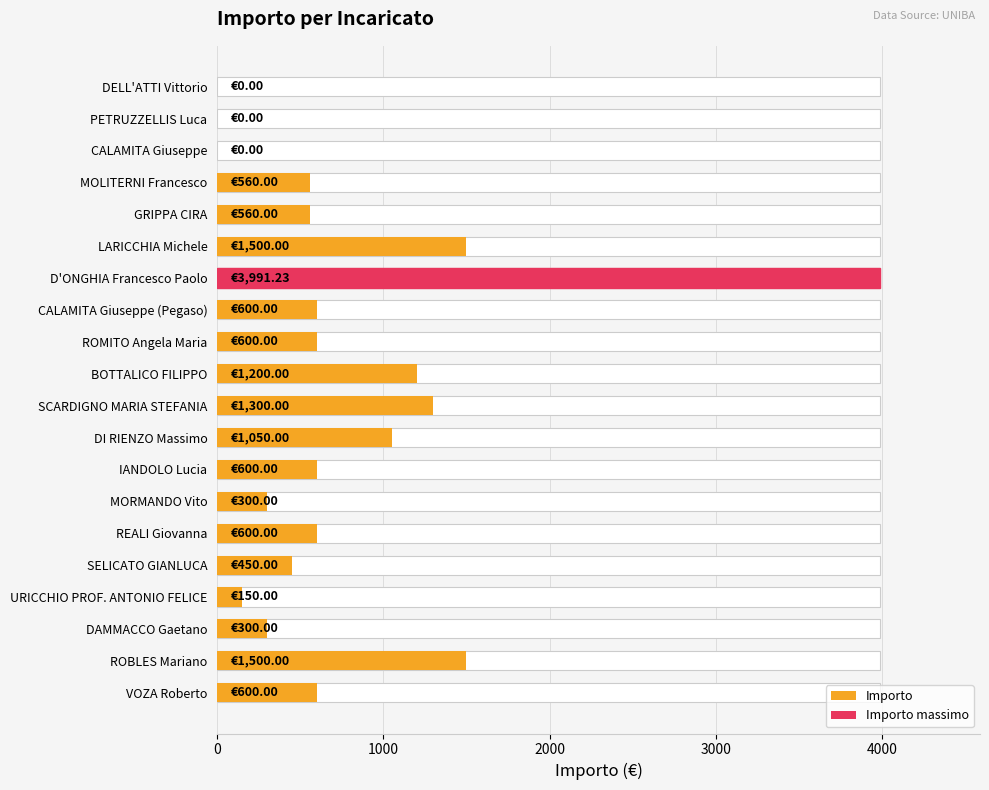

How many data points are less than 600?

9